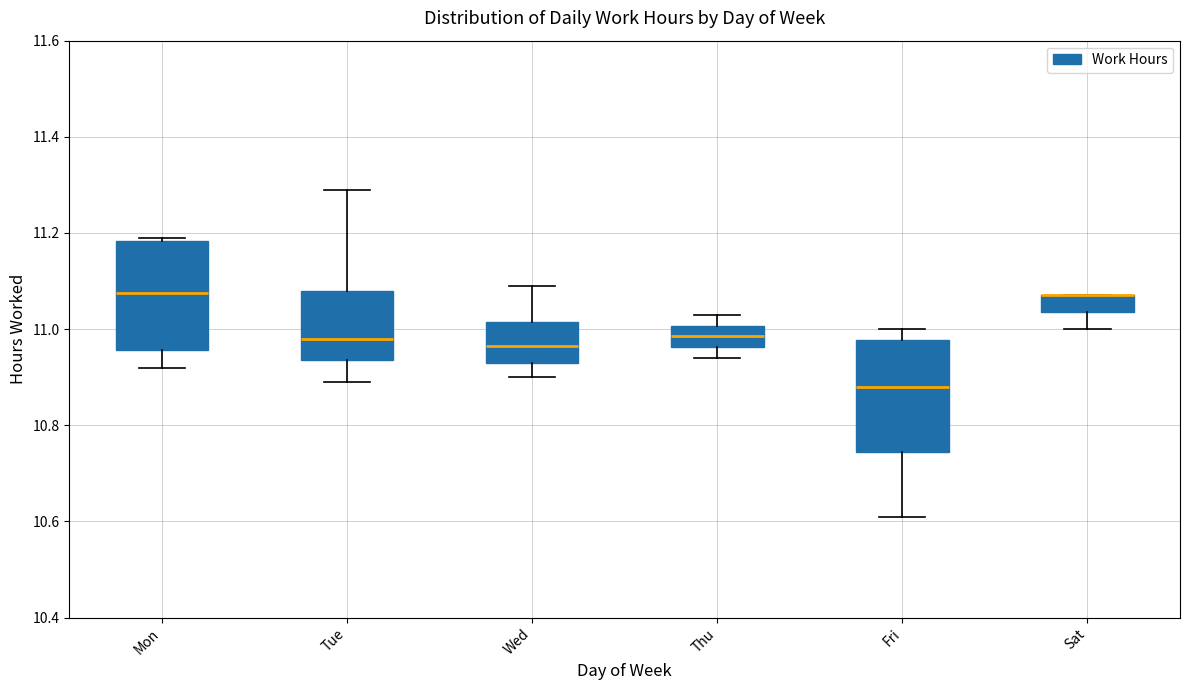

Reading left to right, transcribe this box plot: for each box, give where its median line is, the range the box spans, and where its two whiskers end, as read against the y-axis. The values are not printed on the chart, so give them approximately, as read against the axis.

Mon: median 11.08, box 10.96 to 11.18, whiskers 10.92 to 11.20
Tue: median 10.98, box 10.94 to 11.08, whiskers 10.90 to 11.30
Wed: median 10.96, box 10.94 to 11.02, whiskers 10.90 to 11.10
Thu: median 10.98, box 10.96 to 11.00, whiskers 10.94 to 11.04
Fri: median 10.88, box 10.74 to 10.98, whiskers 10.62 to 11.00
Sat: median 11.08 (drawn on the box's upper edge), box 11.04 to 11.08, whiskers 11.00 to 11.08